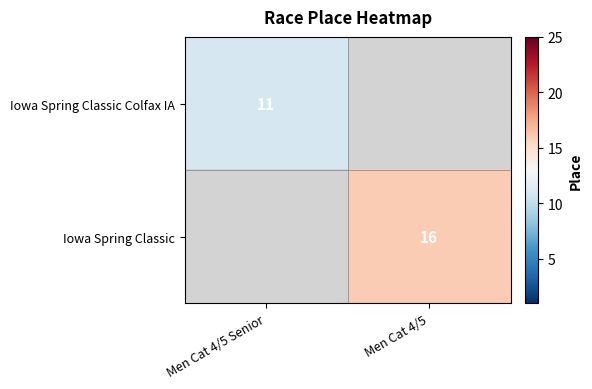

Is it true that Iowa Spring Classic Colfax IA equals 3.3 at Men Cat 4/5 Senior?

False